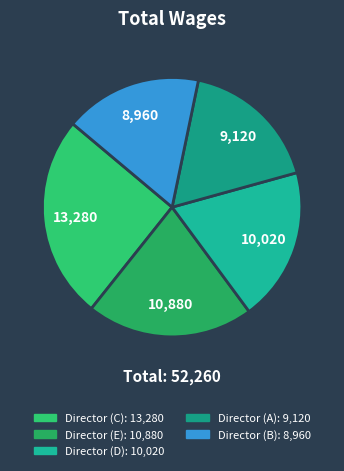

How many segments does this pie chart have?

5